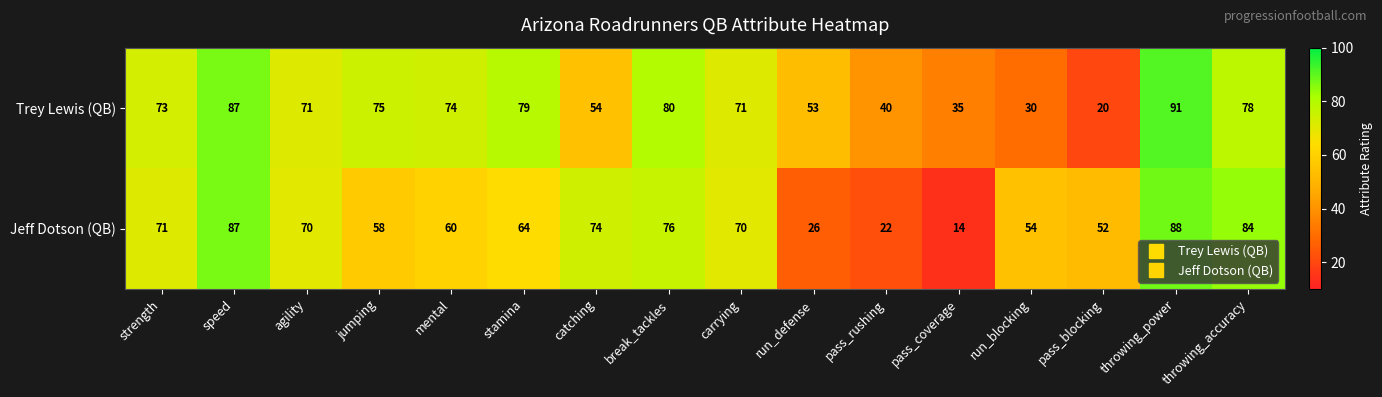

What is the smallest value displayed?

14